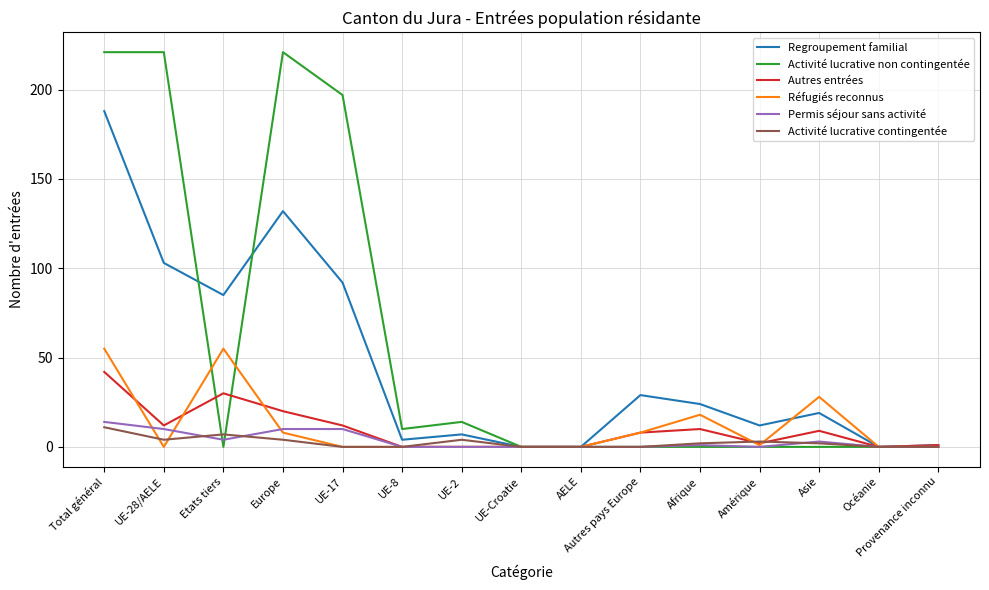

Reading left to right, what are all the values shown in this chart?

Regroupement familial: 188	103	85	132	92	4	7	0	0	29	24	12	19	0	1
Activité lucrative non contingentée: 221	221	0	221	197	10	14	0	0	0	0	0	0	0	0
Autres entrées: 42	12	30	20	12	0	0	0	0	8	10	2	9	0	1
Réfugiés reconnus: 55	0	55	8	0	0	0	0	0	8	18	1	28	0	0
Permis séjour sans activité: 14	10	4	10	10	0	0	0	0	0	1	0	3	0	0
Activité lucrative contingentée: 11	4	7	4	0	0	4	0	0	0	2	3	2	0	0